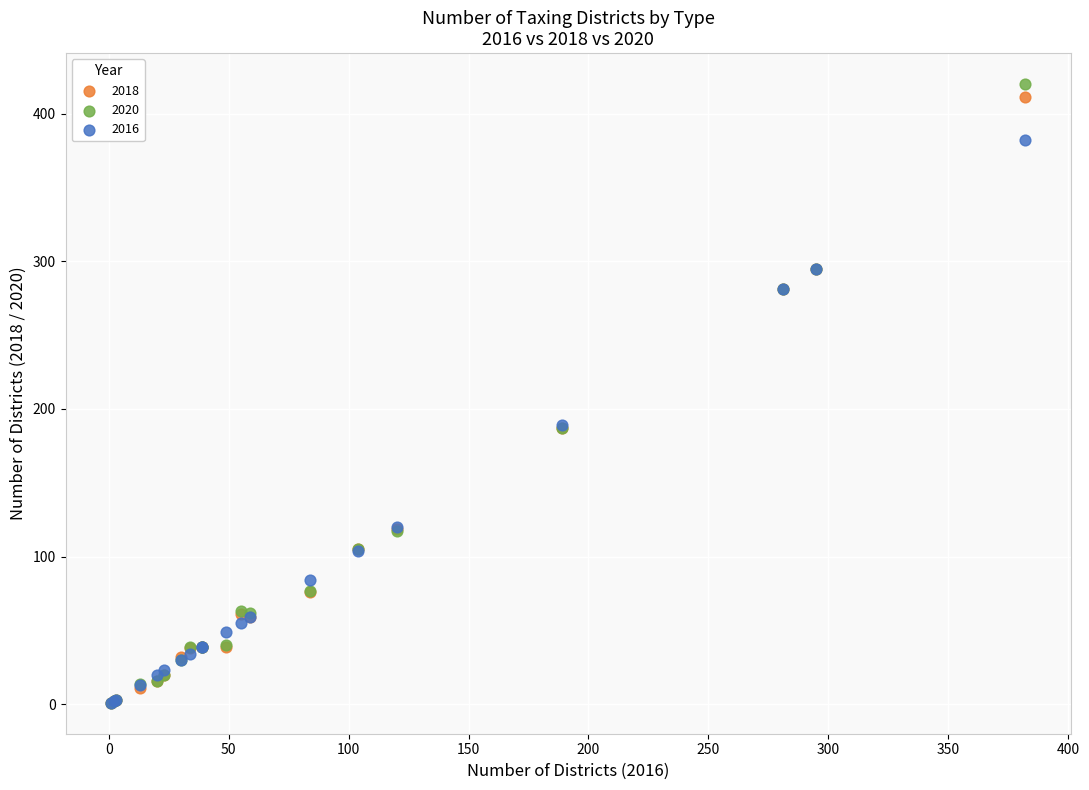

Which series reaches the maximum Y coordinate?

2020